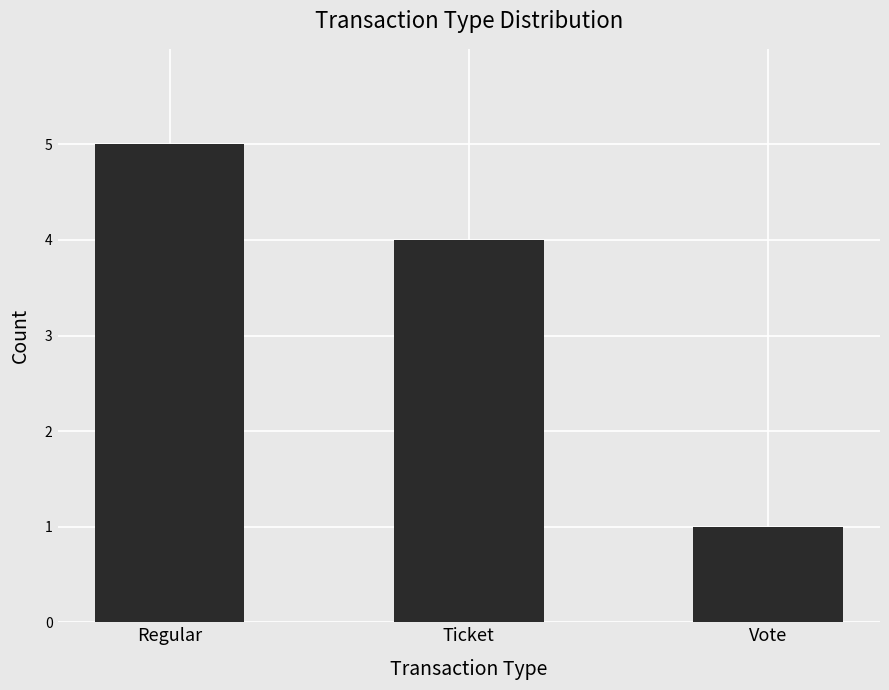

Which has a higher value, Vote or Regular?

Regular